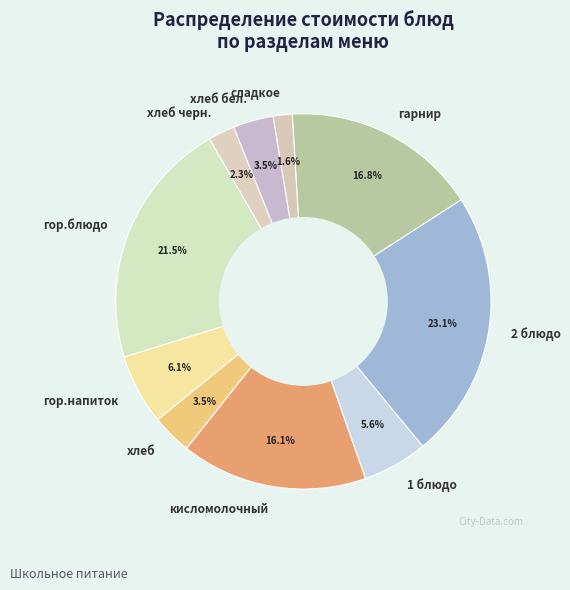

To the nearest percent, what is the average slice percentage?

10%